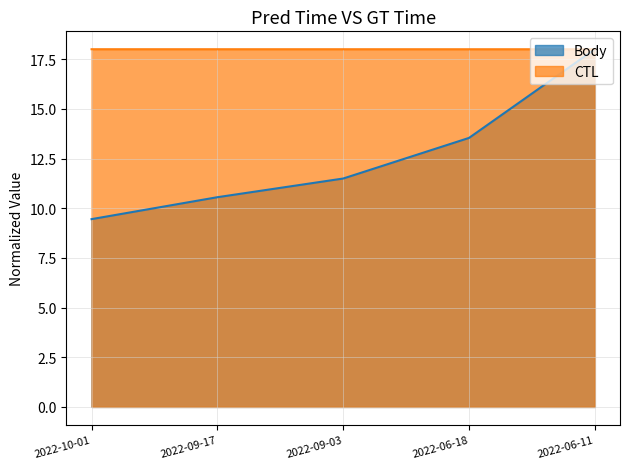

Is the value of CTL at 2022-09-17 greater than the value of Body at 2022-06-18?

Yes